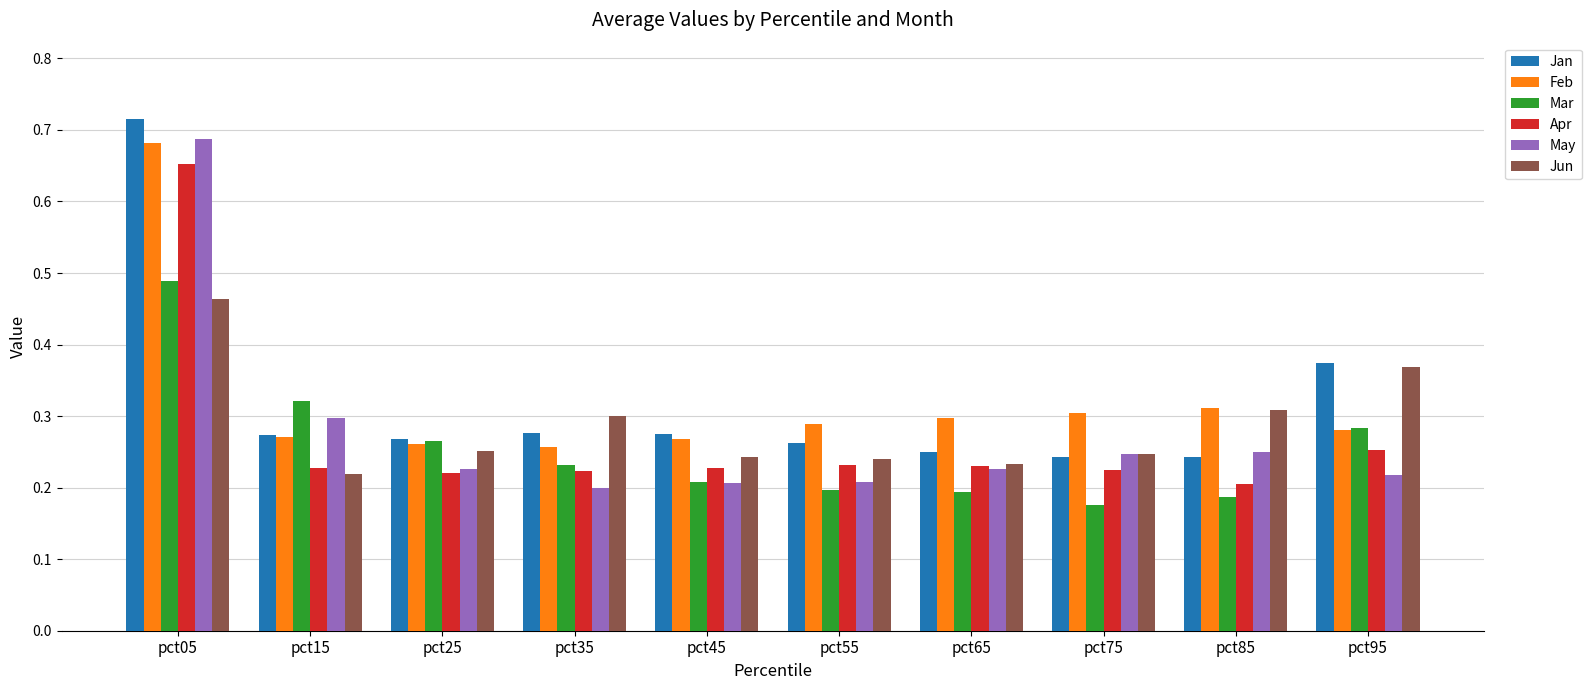

What is the sum of all Feb values?

3.2